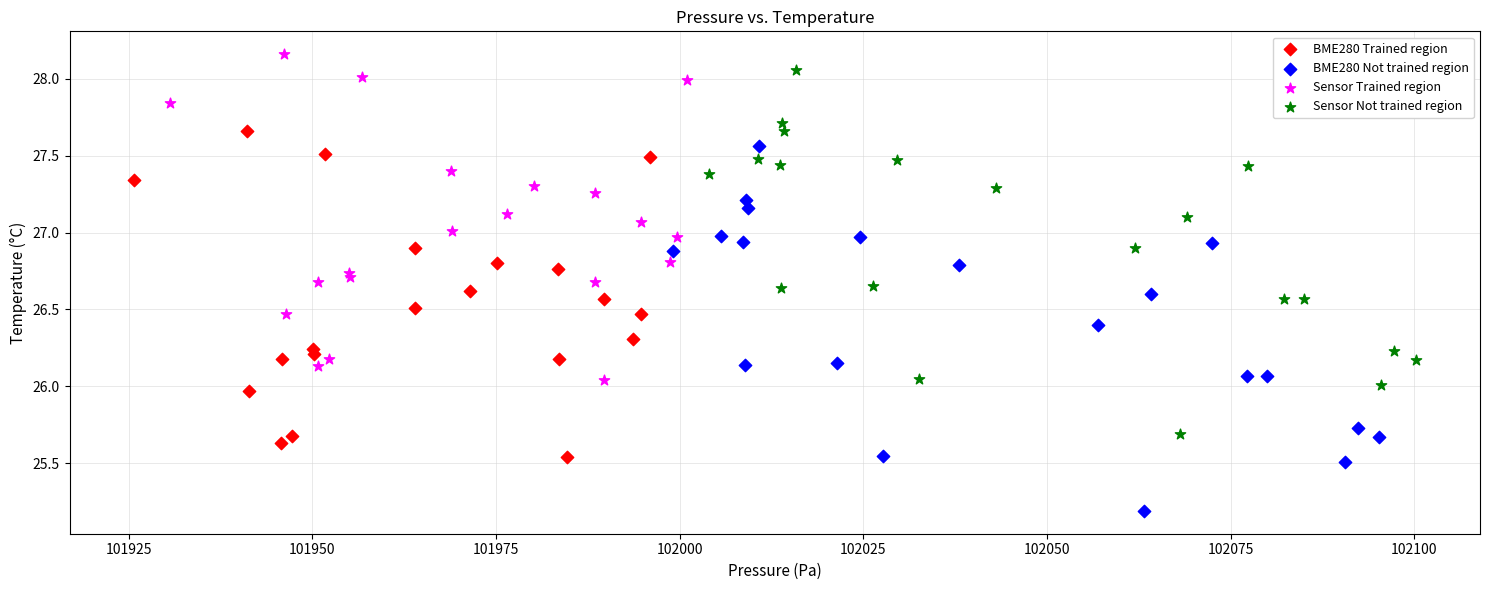

Which series reaches the minimum Y coordinate?

BME280 Not trained region